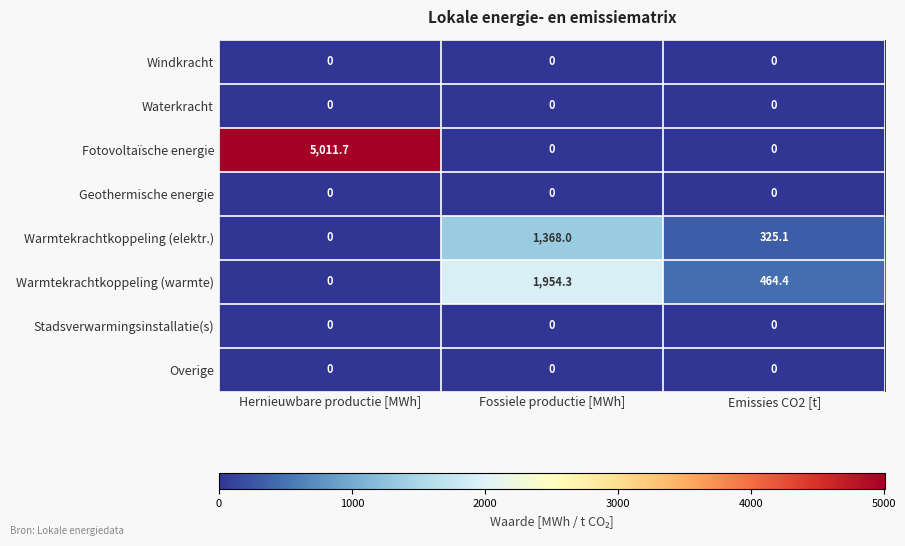

Reading right to left, transcribe all the data shown in this chart.

Windkracht: Emissies CO2 [t]=0.0	Fossiele productie [MWh]=0.0	Hernieuwbare productie [MWh]=0.0
Waterkracht: Emissies CO2 [t]=0.0	Fossiele productie [MWh]=0.0	Hernieuwbare productie [MWh]=0.0
Fotovoltaïsche energie: Emissies CO2 [t]=0.0	Fossiele productie [MWh]=0.0	Hernieuwbare productie [MWh]=5011.7
Geothermische energie: Emissies CO2 [t]=0.0	Fossiele productie [MWh]=0.0	Hernieuwbare productie [MWh]=0.0
Warmtekrachtkoppeling (elektr.): Emissies CO2 [t]=325.1	Fossiele productie [MWh]=1368.0	Hernieuwbare productie [MWh]=0.0
Warmtekrachtkoppeling (warmte): Emissies CO2 [t]=464.4	Fossiele productie [MWh]=1954.3	Hernieuwbare productie [MWh]=0.0
Stadsverwarmingsinstallatie(s): Emissies CO2 [t]=0.0	Fossiele productie [MWh]=0.0	Hernieuwbare productie [MWh]=0.0
Overige: Emissies CO2 [t]=0.0	Fossiele productie [MWh]=0.0	Hernieuwbare productie [MWh]=0.0